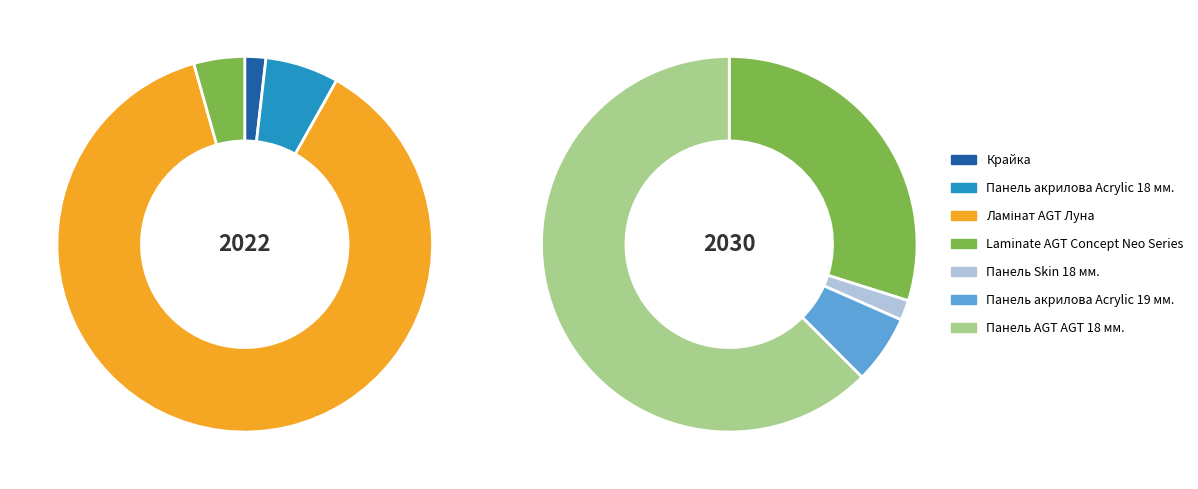

How much of the chart is everything except Крайка?

98.4%